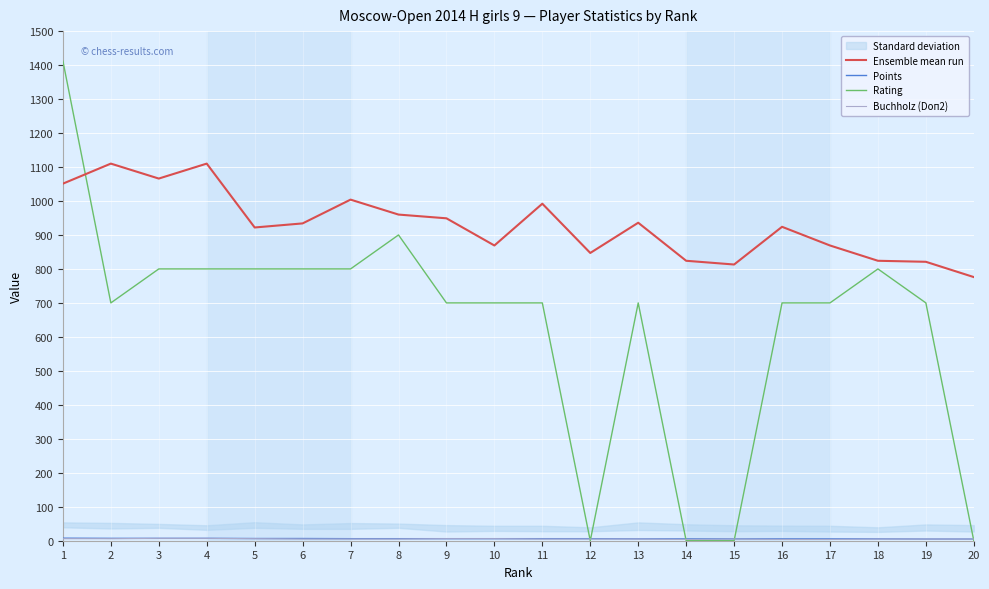

What are all the series names shown in the legend?

Ensemble mean run, Points, Rating, Buchholz (Doп2)